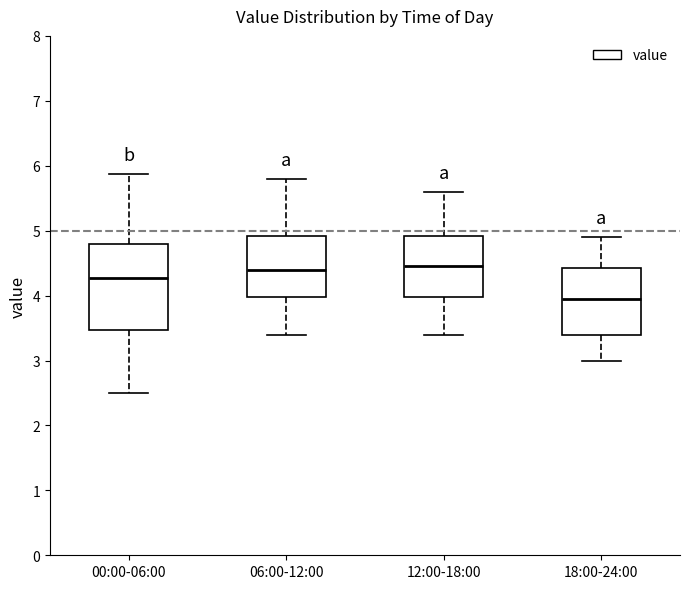

Which box has the lowest median line?

18:00-24:00